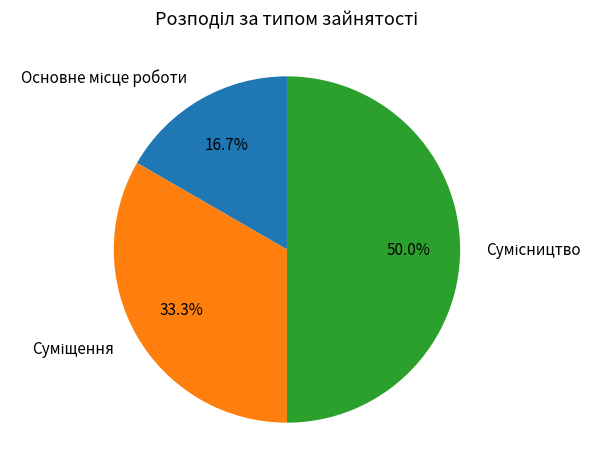

To the nearest percent, what is the difference between the largest and smallest slice percentages?

33%